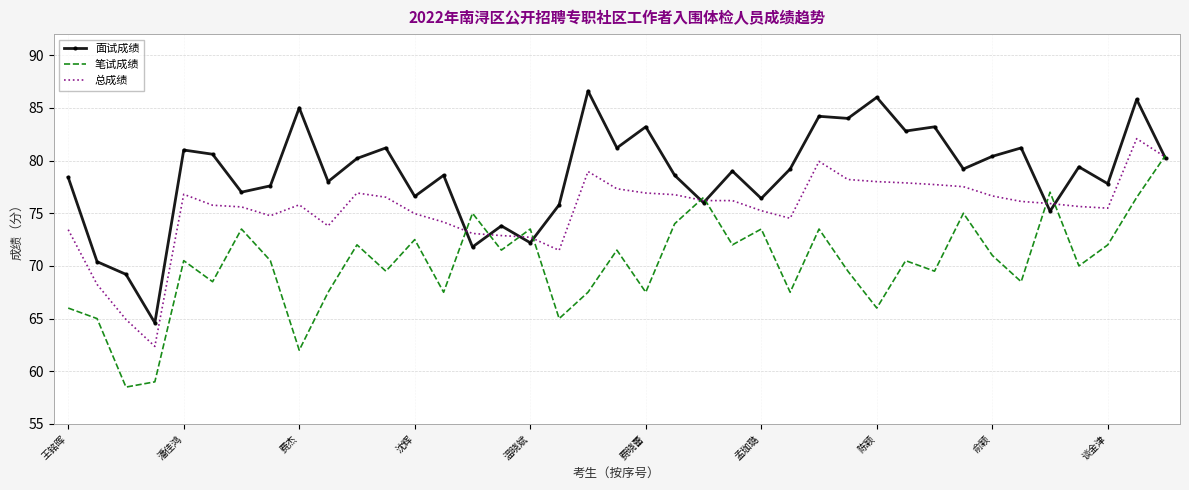

What is the lowest value of the 面试成绩 series?

64.6